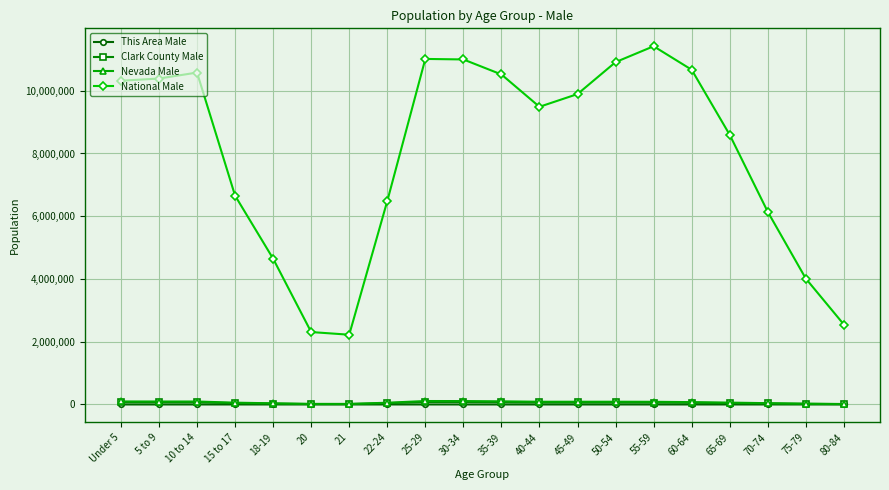

Which series has the largest range (max minus min)?

National Male